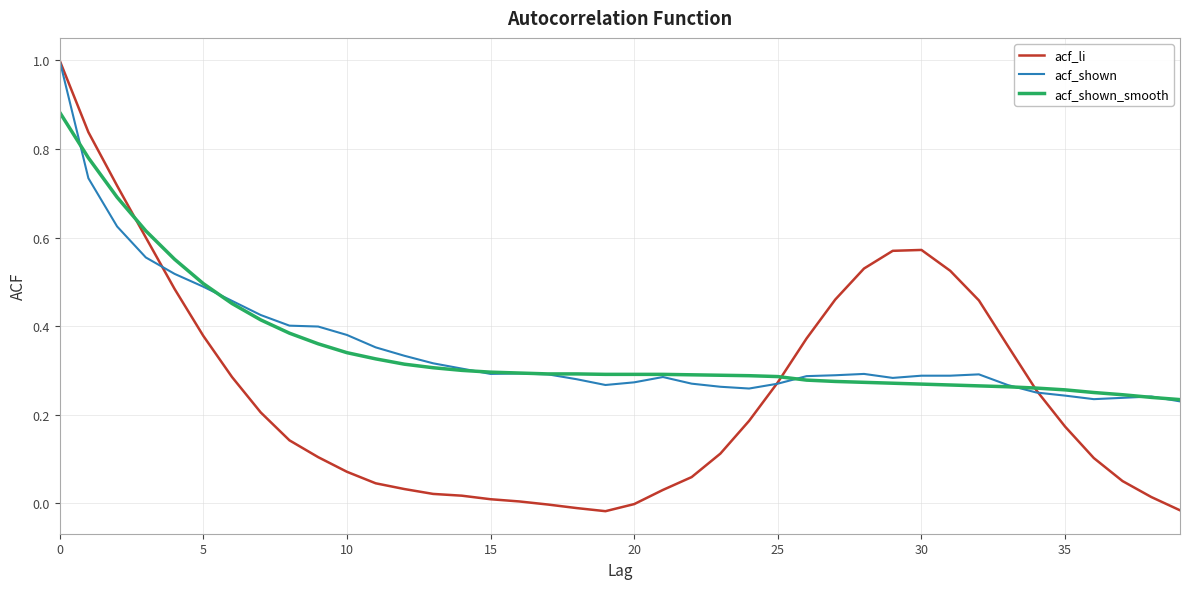

Which series has the largest range (max minus min)?

acf_li